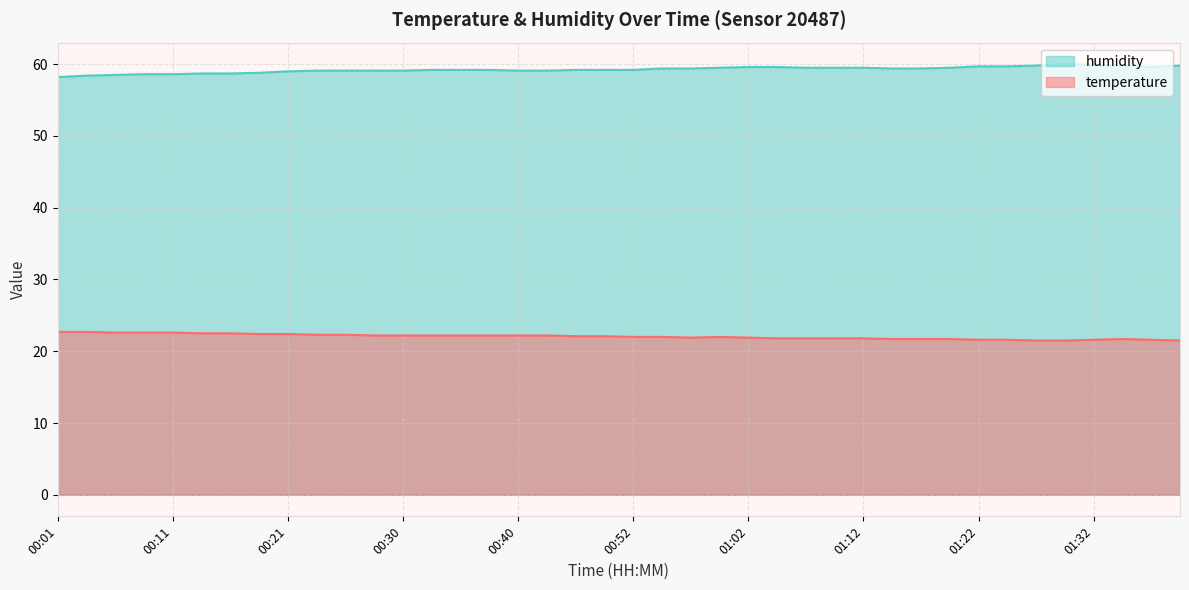

What is the spread (max minus min) of values at 01:39?

38.3